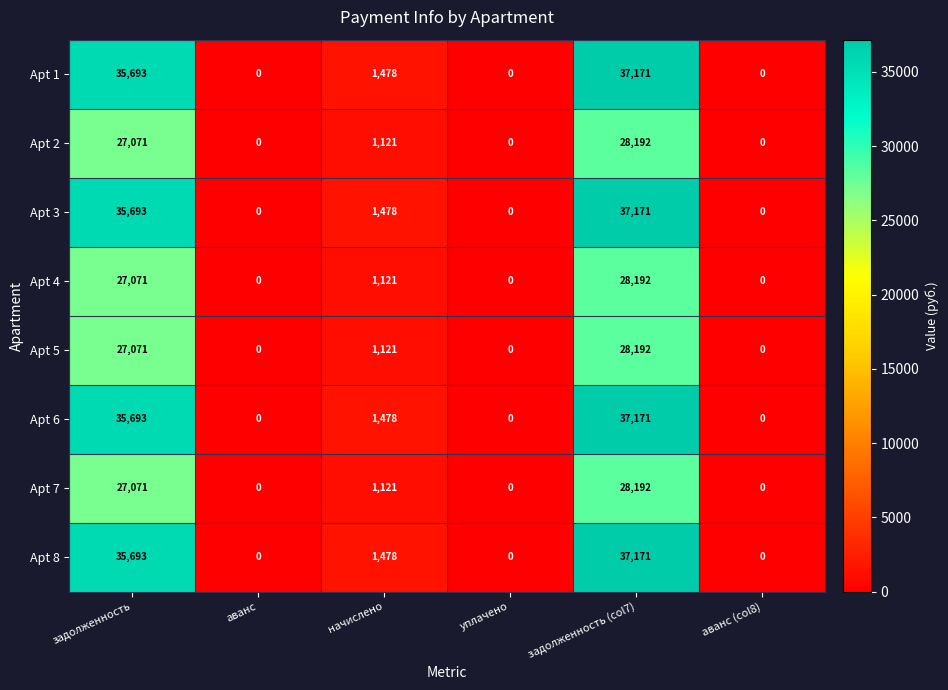

Where does the Apt 8 series first go above 1478?

задолженность